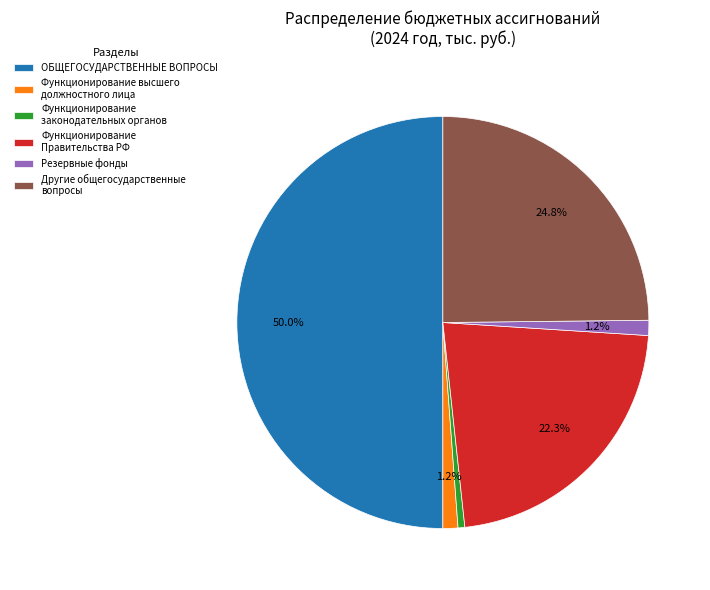

Which has a higher value, Другие общегосударственные вопросы or ОБЩЕГОСУДАРСТВЕННЫЕ ВОПРОСЫ?

ОБЩЕГОСУДАРСТВЕННЫЕ ВОПРОСЫ